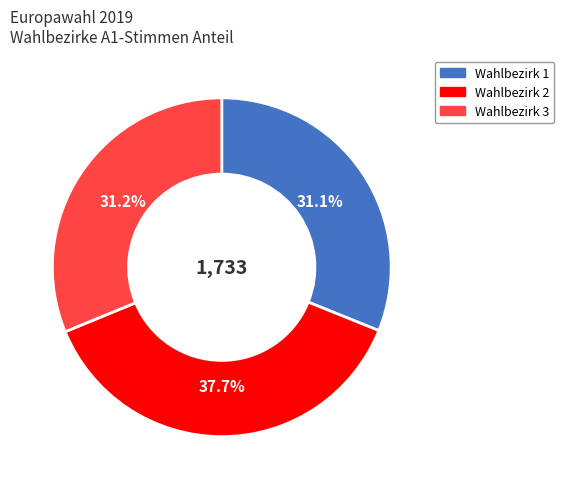

Is there a majority slice in this chart?

No